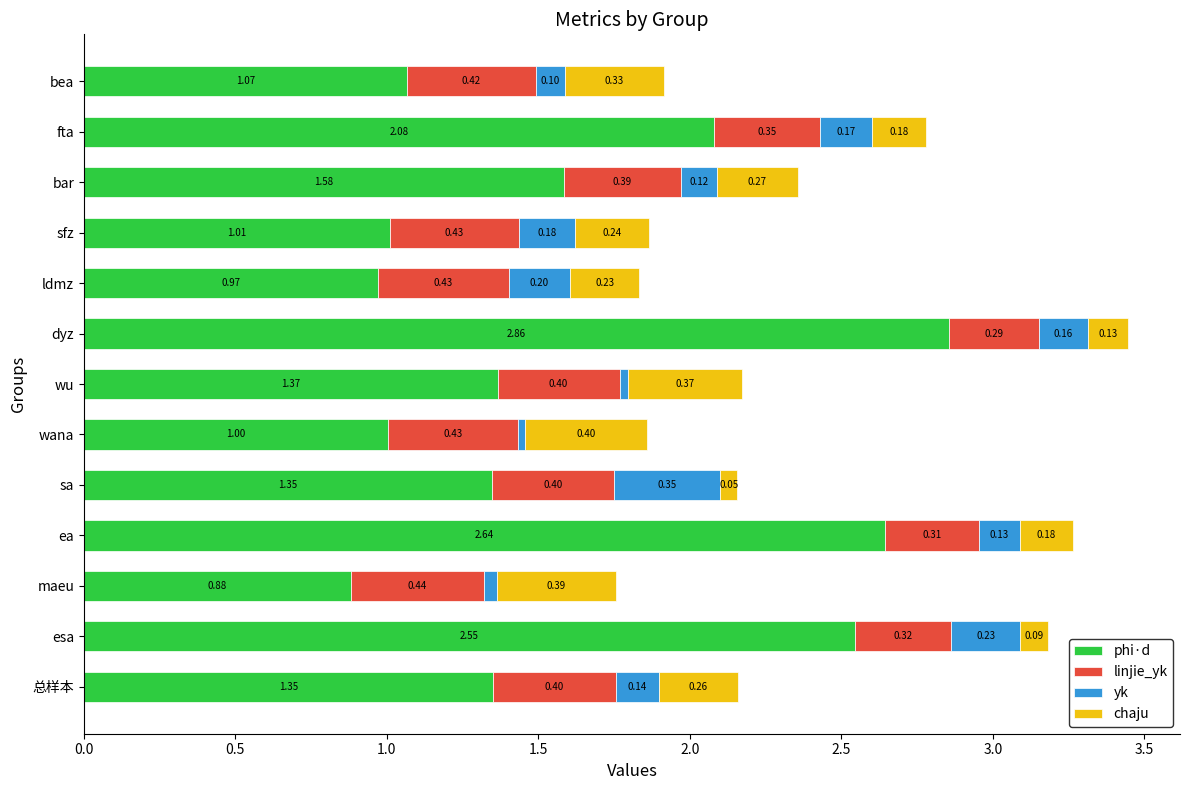

What is the difference between the phi·d values at wu and sfz?

0.4